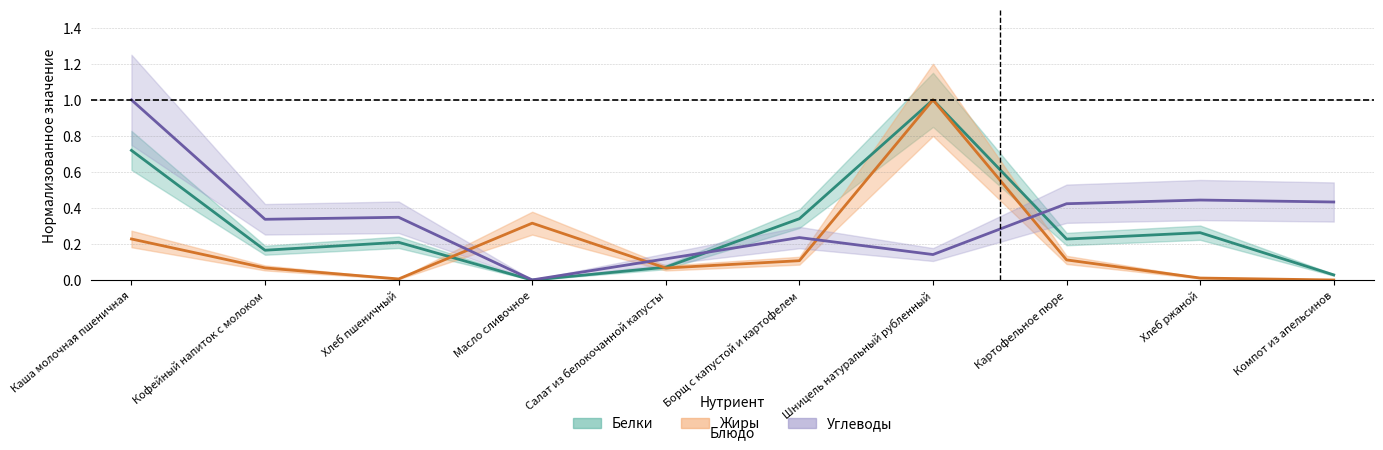

Reading right to left, transcribe all the data shown in this chart.

Белки: 0.0	0.3	0.2	1.0	0.3	0.1	0.0	0.2	0.2	0.7
Жиры: 0.0	0.0	0.1	1.0	0.1	0.1	0.3	0.0	0.1	0.2
Углеводы: 0.4	0.4	0.4	0.1	0.2	0.1	0.0	0.3	0.3	1.0